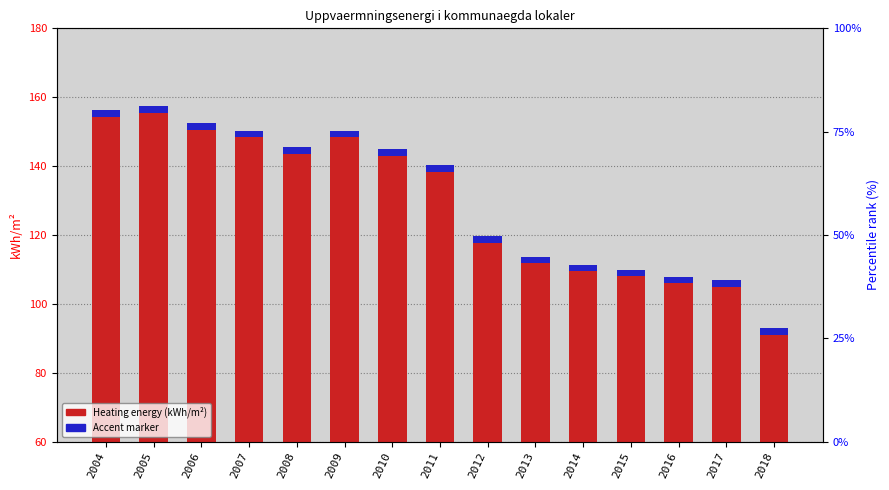

True or false: Accent marker has a value of 1.2 at 2007.

False